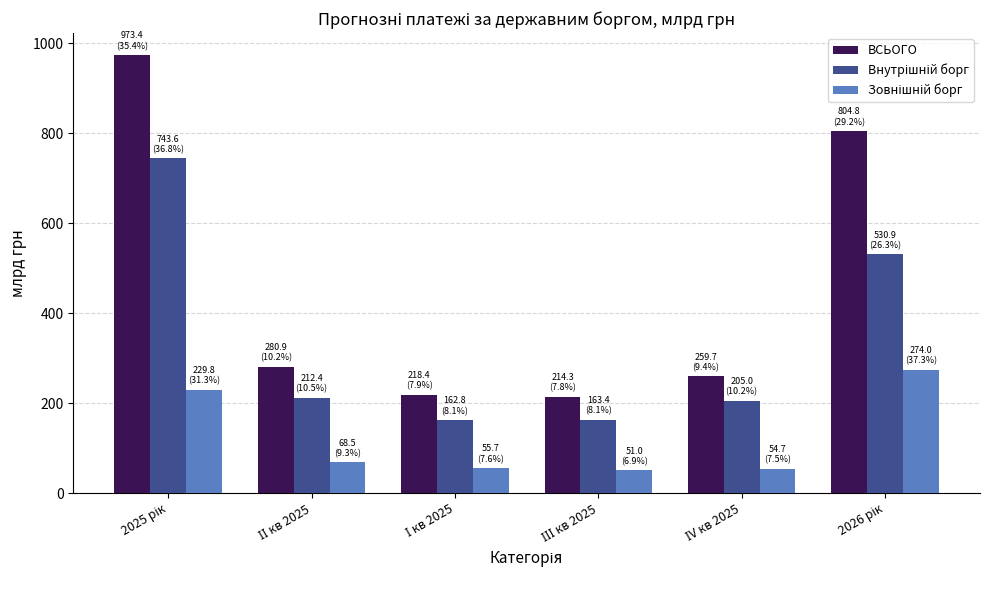

At how many categories does at least one series exceed 243?

4